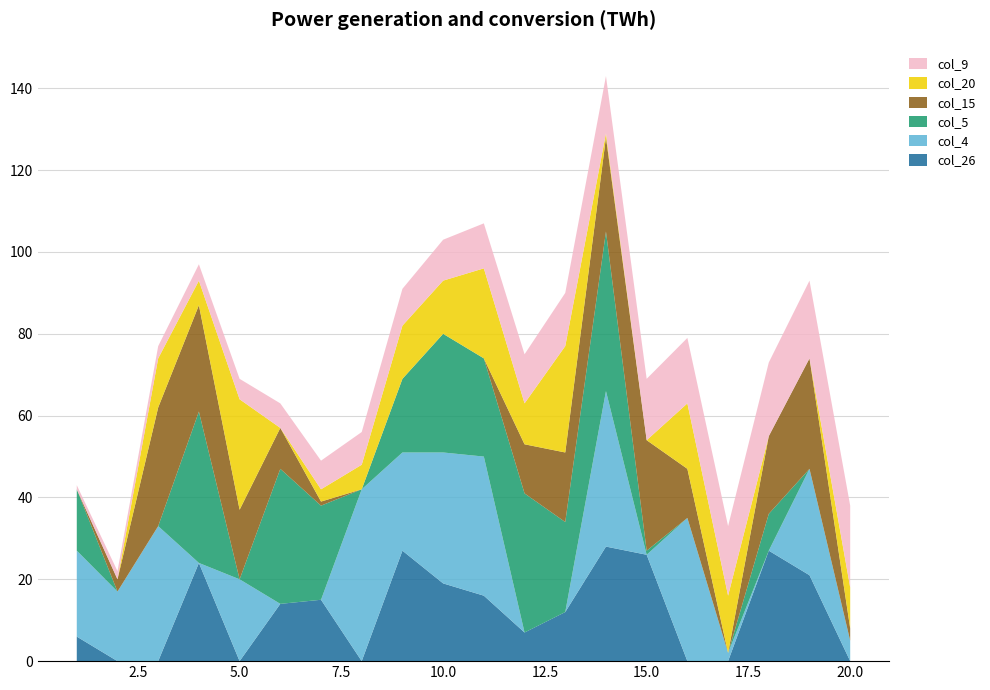

Reading right to left, transcribe all the data shown in this chart.

col_26: 20=0	19=21	18=27	17=0	16=0	15=26	14=28	13=12	12=7	11=16	10=19	9=27	8=0	7=15	6=14	5=0	4=24	3=0	2=0	1=6
col_4: 20=5	19=26	18=0	17=2	16=35	15=0	14=38	13=0	12=0	11=34	10=32	9=24	8=42	7=0	6=0	5=20	4=0	3=33	2=17	1=21
col_5: 20=0	19=0	18=9	17=0	16=0	15=1	14=39	13=22	12=34	11=24	10=29	9=18	8=0	7=23	6=33	5=0	4=37	3=0	2=0	1=15
col_15: 20=3	19=27	18=19	17=0	16=12	15=27	14=23	13=17	12=12	11=0	10=0	9=0	8=0	7=1	6=10	5=17	4=26	3=29	2=3	1=0
col_20: 20=10	19=0	18=0	17=14	16=16	15=0	14=1	13=26	12=10	11=22	10=13	9=13	8=6	7=3	6=0	5=27	4=6	3=12	2=0	1=0
col_9: 20=20	19=19	18=18	17=17	16=16	15=15	14=14	13=13	12=12	11=11	10=10	9=9	8=8	7=7	6=6	5=5	4=4	3=3	2=2	1=1